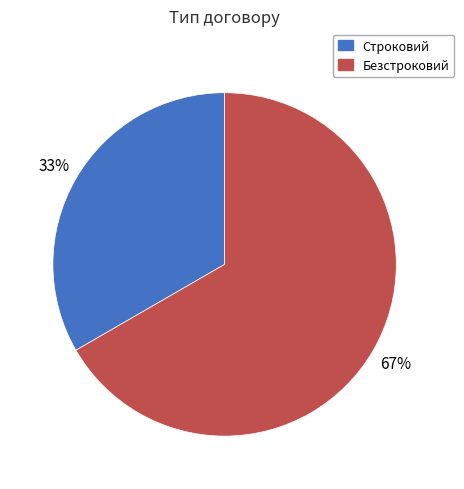

To the nearest percent, what portion does Строковий represent?

33%